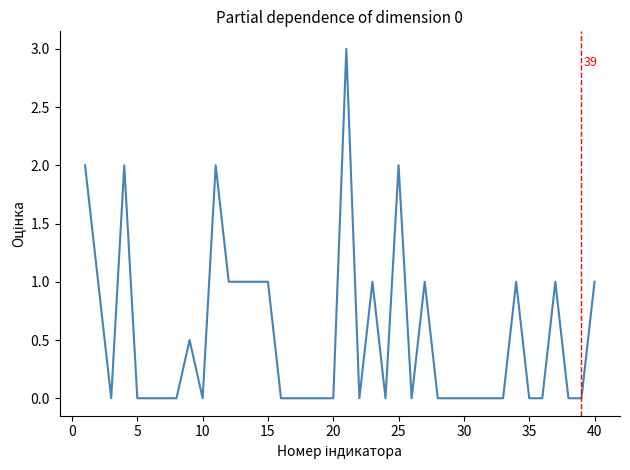

What is the sum of all values?

21.5